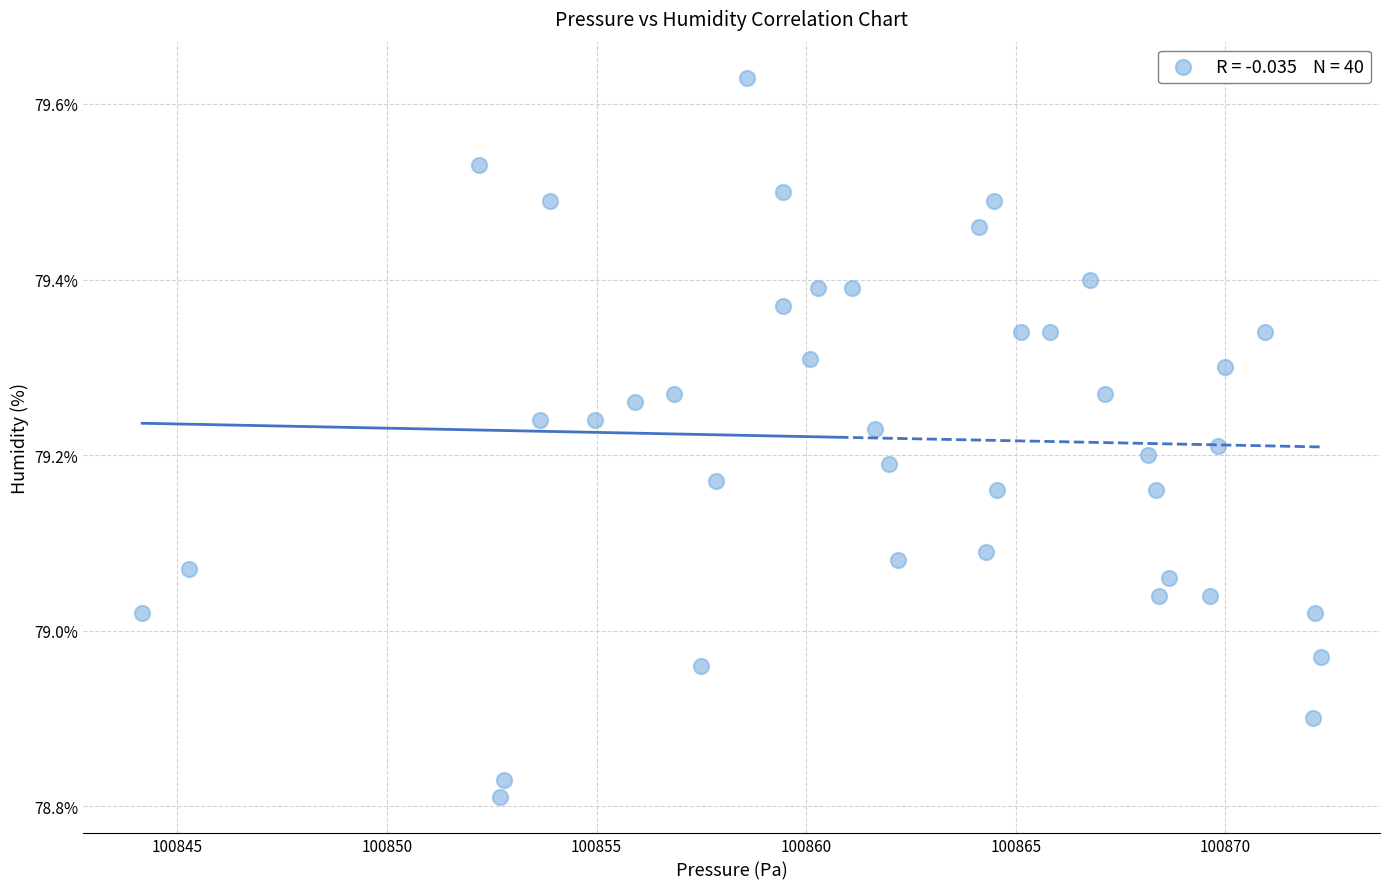

What is the range of Y values (max minus min)?

0.8